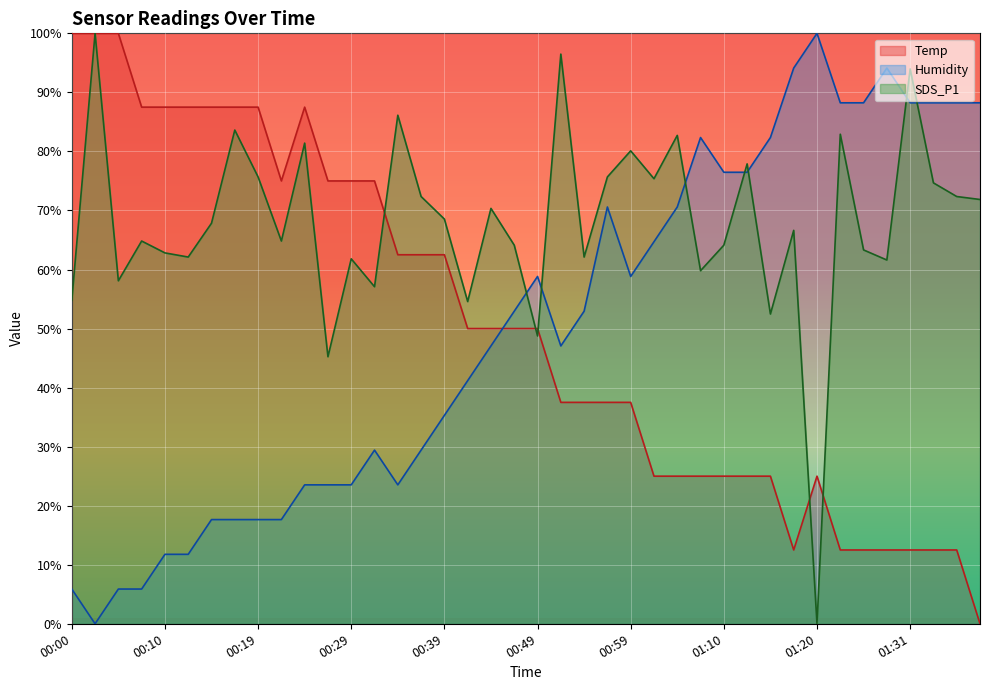

Read the Humidity value at 00:07.

5.9